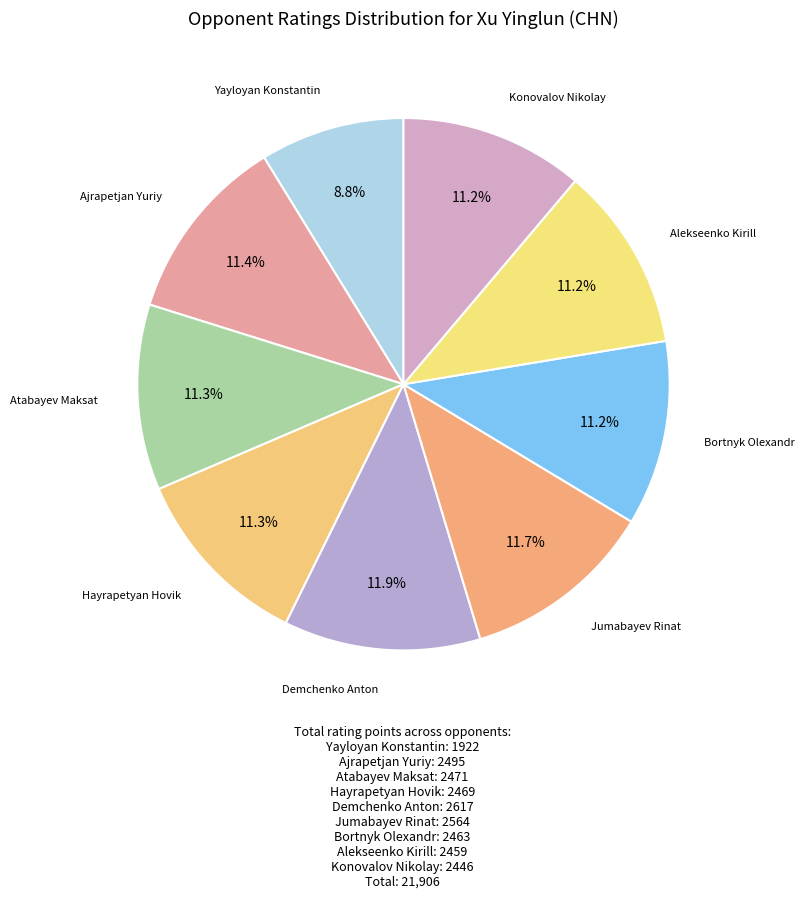

To the nearest percent, what is the average slice percentage?

11%